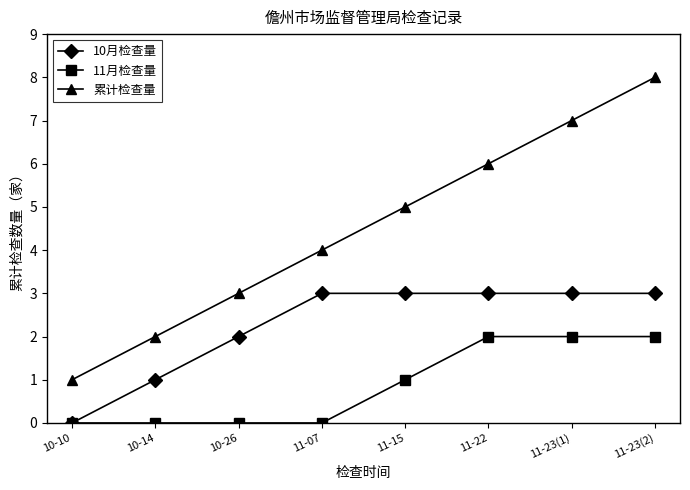

What is the label of the 6th point from the right?

10-26